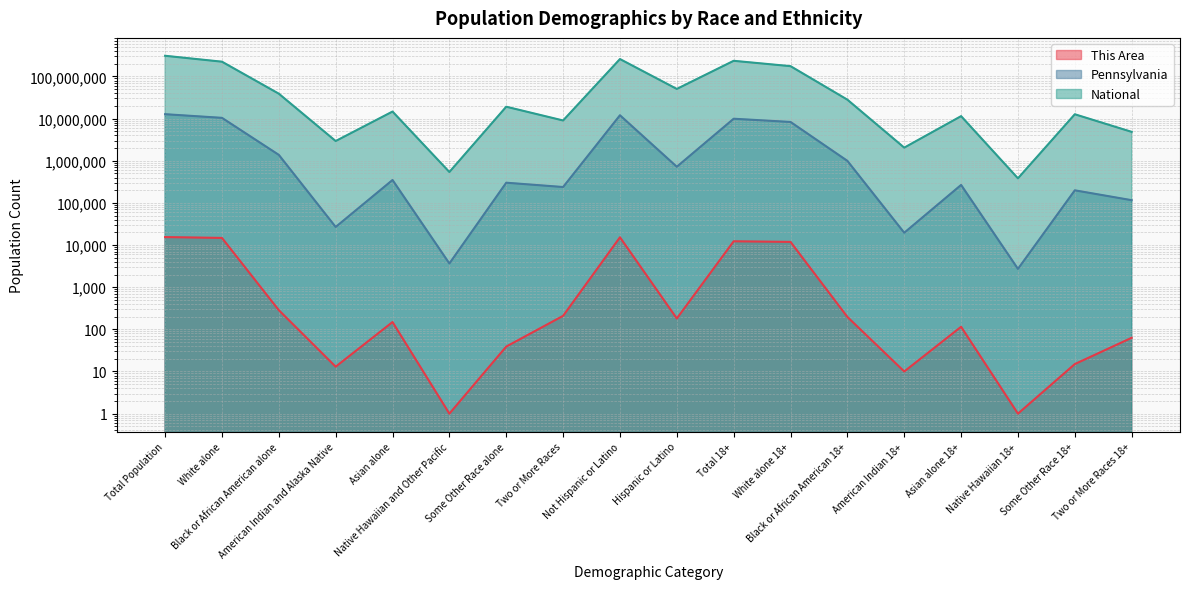

The value of National at American Indian and Alaska Native is 2932248. True or false?

True